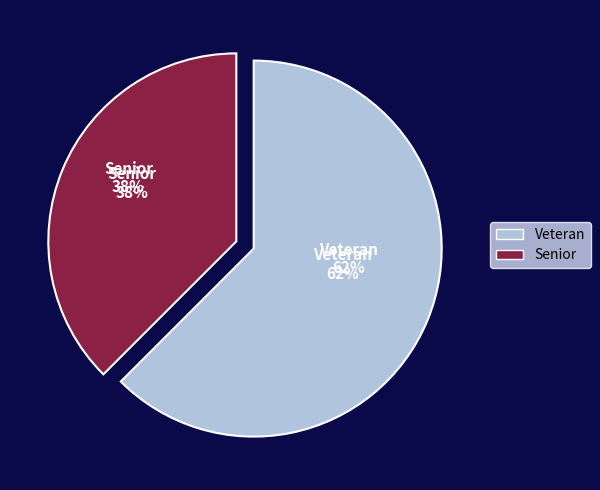

Which slice represents more than half of the pie?

Veteran